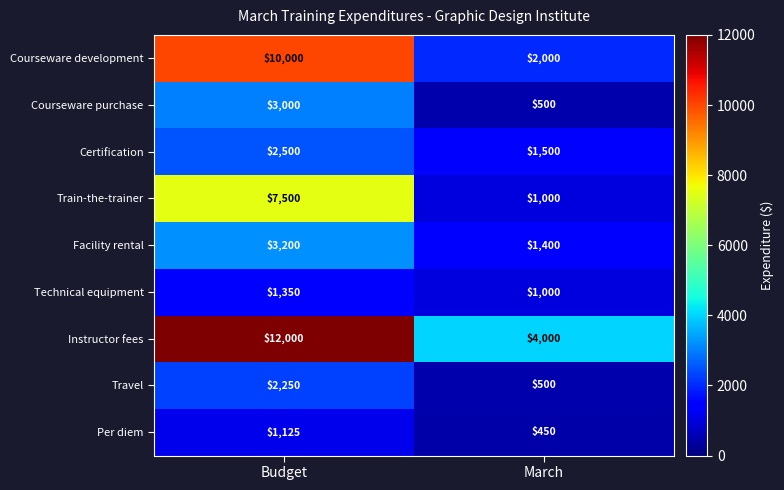

Reading left to right, extract all data points from this chart.

Courseware development: Budget=10000	March=2000
Courseware purchase: Budget=3000	March=500
Certification: Budget=2500	March=1500
Train-the-trainer: Budget=7500	March=1000
Facility rental: Budget=3200	March=1400
Technical equipment: Budget=1350	March=1000
Instructor fees: Budget=12000	March=4000
Travel: Budget=2250	March=500
Per diem: Budget=1125	March=450